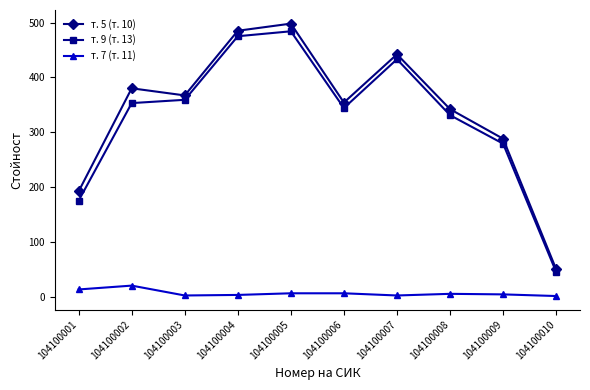

How many values in the т. 5 (т. 10) series are below 367?

5